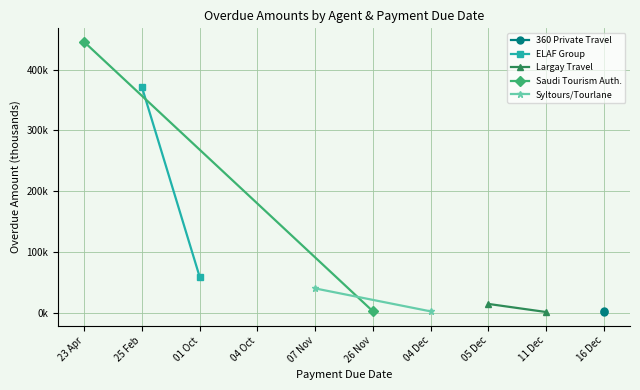

How many data points in Saudi Tourism Auth. are above 446?

1